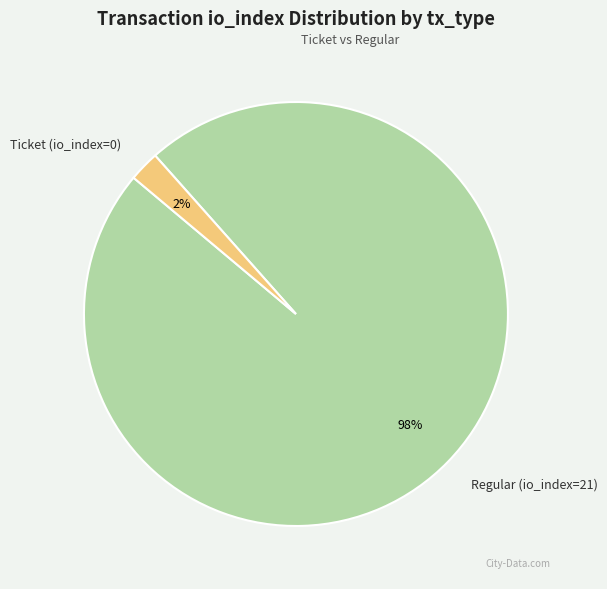

Which has a higher value, Regular (io_index=21) or Ticket (io_index=0)?

Regular (io_index=21)